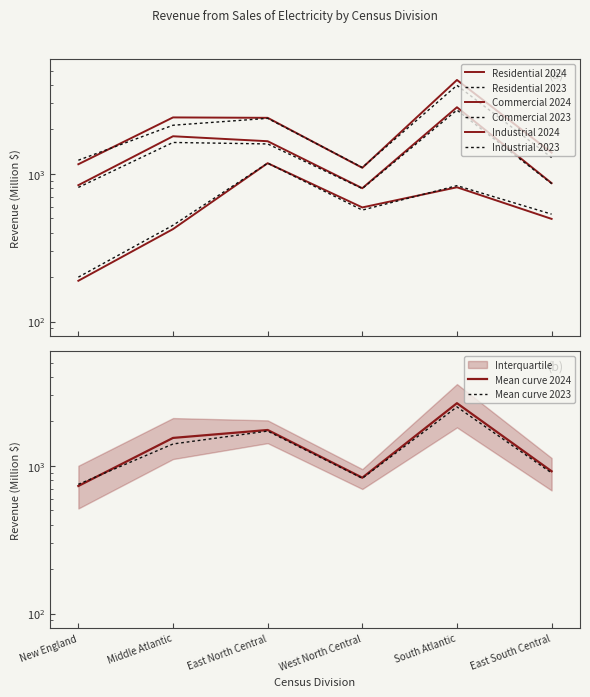

What is the label of the 3rd point from the left?

East North Central